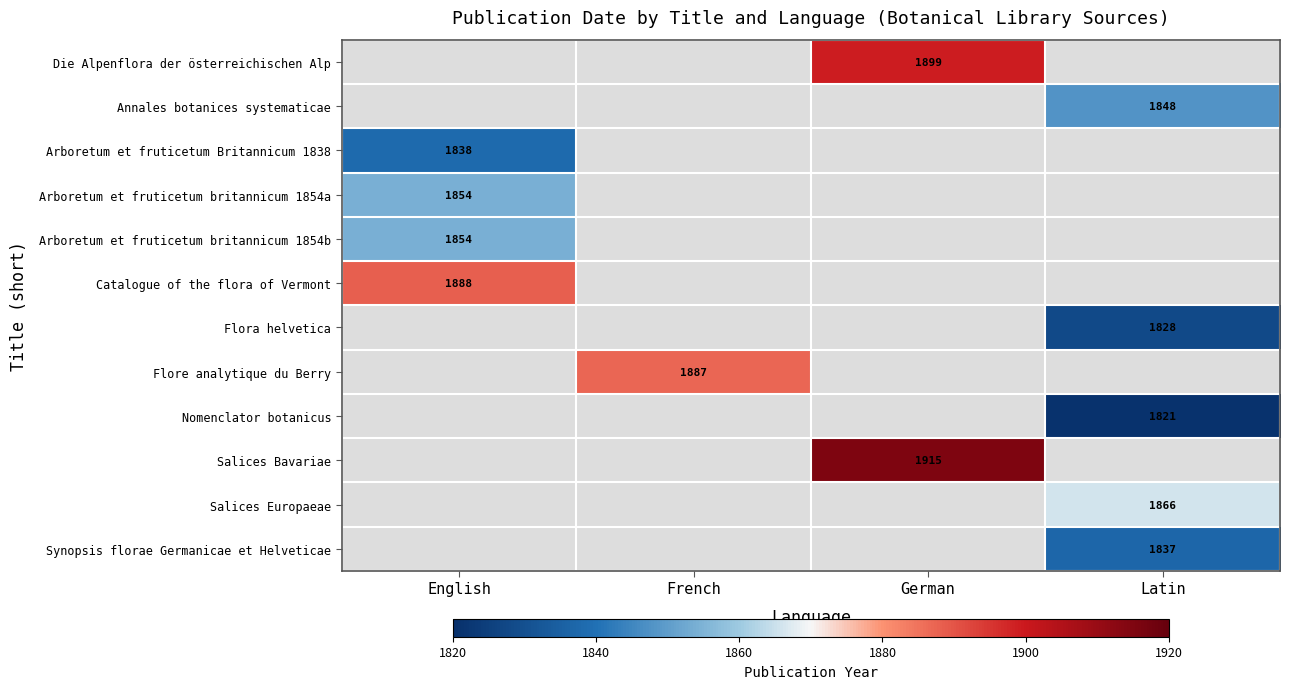

True or false: Nomenclator botanicus has a value of 1821 at Latin.

True